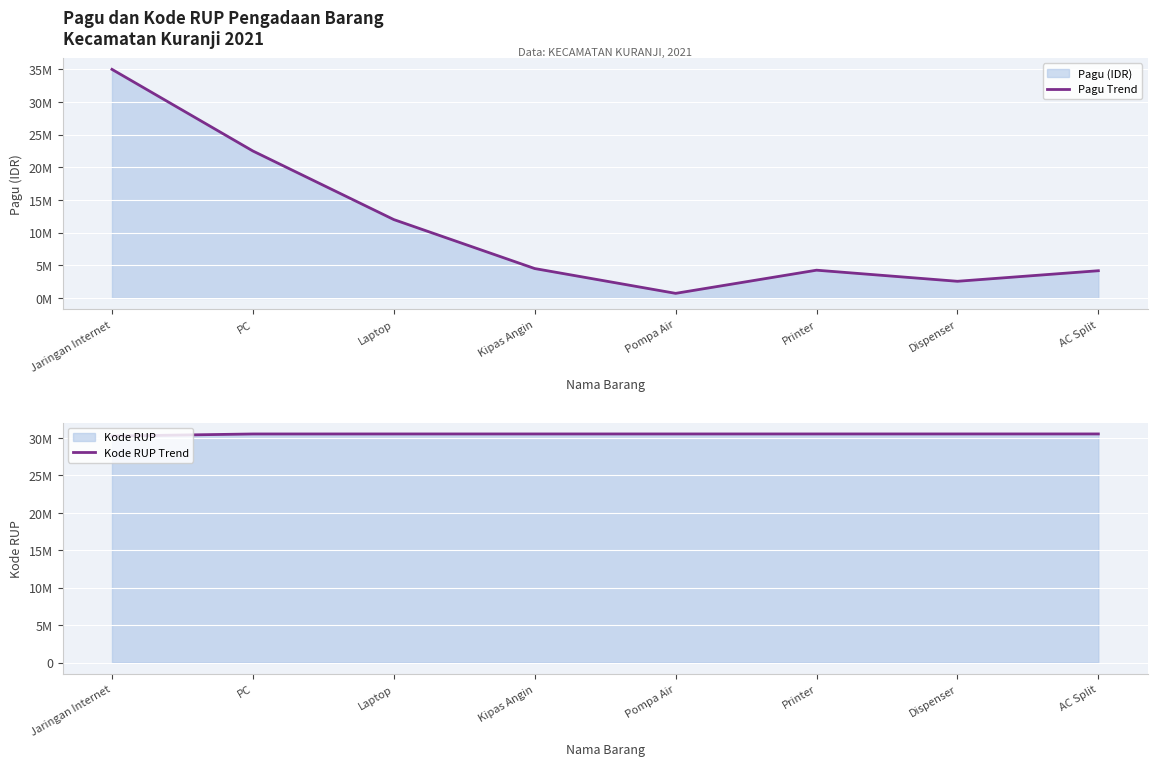

Reading left to right, extract all data points from this chart.

Pagu Trend: Jaringan Internet=35000000	PC=22500000	Laptop=12000000	Kipas Angin=4500000	Pompa Air=702000	Printer=4250000	Dispenser=2550000	AC Split=4167000
Kode RUP Trend: Jaringan Internet=30263677	PC=30541757	Laptop=30544505	Kipas Angin=30544615	Pompa Air=30544763	Printer=30544892	Dispenser=30545300	AC Split=30545646